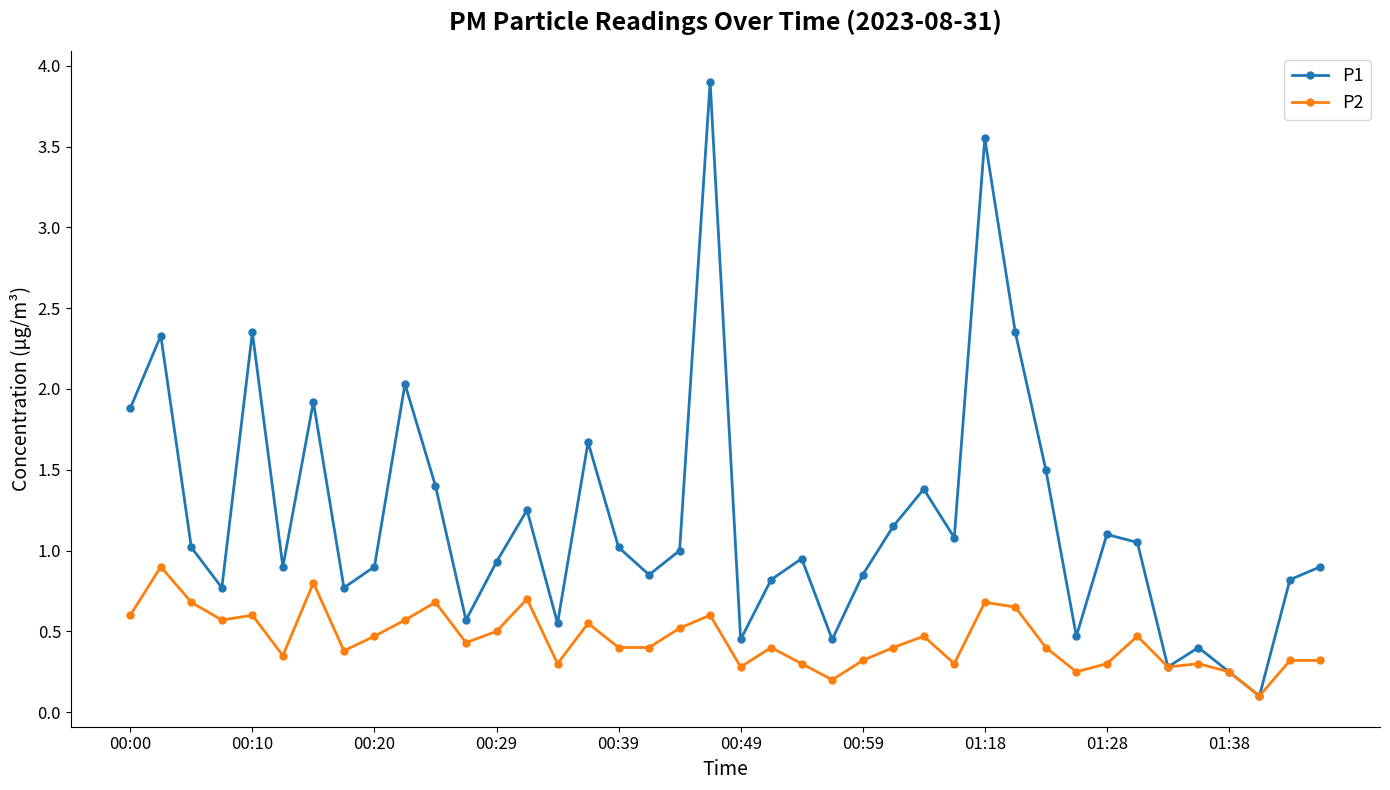

What is the maximum value shown in the chart?

3.9